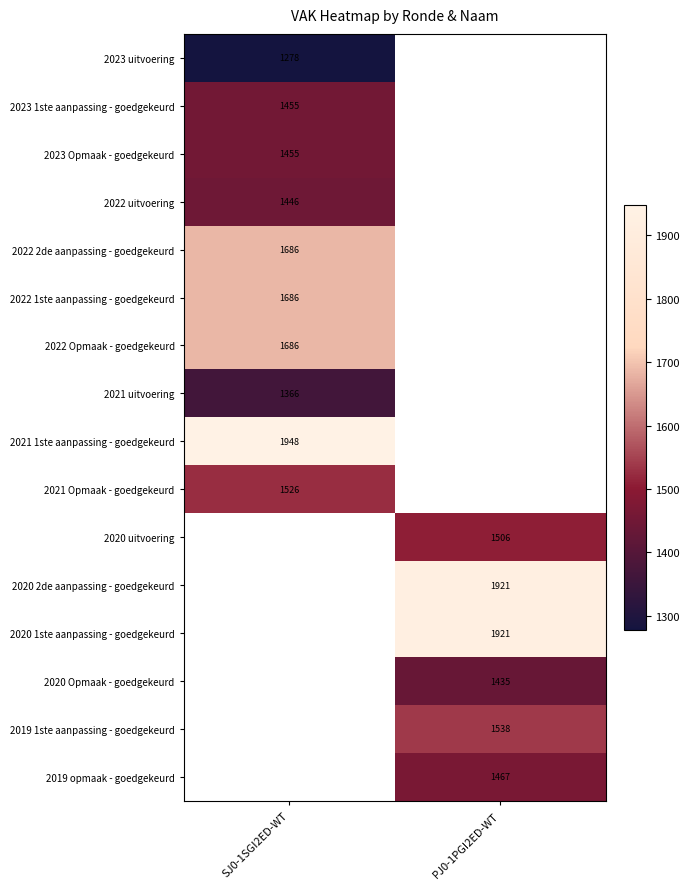

The value of 2021 uitvoering at SJ0-1SGI2ED-WT is 924. True or false?

False